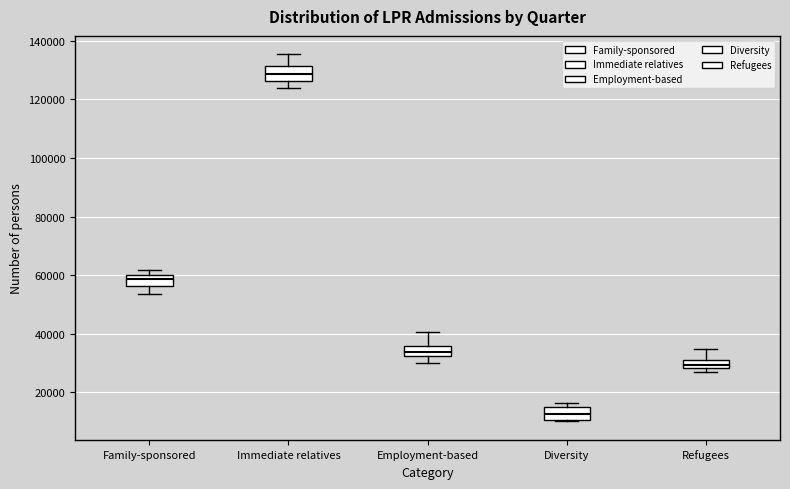

Which box's median line is the lowest?

Diversity